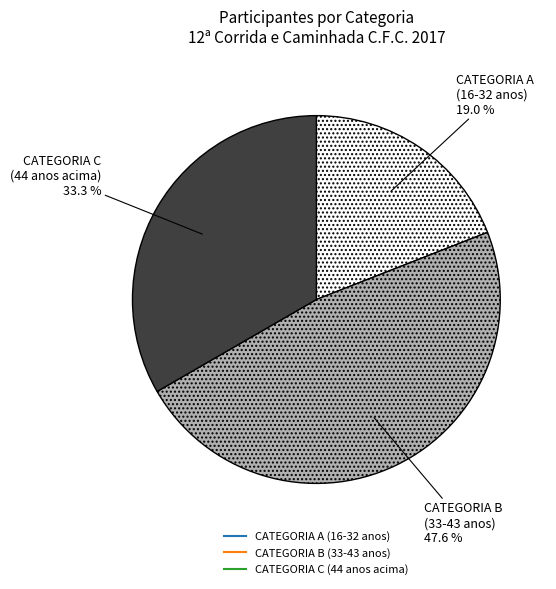

How many slices are in this pie chart?

3